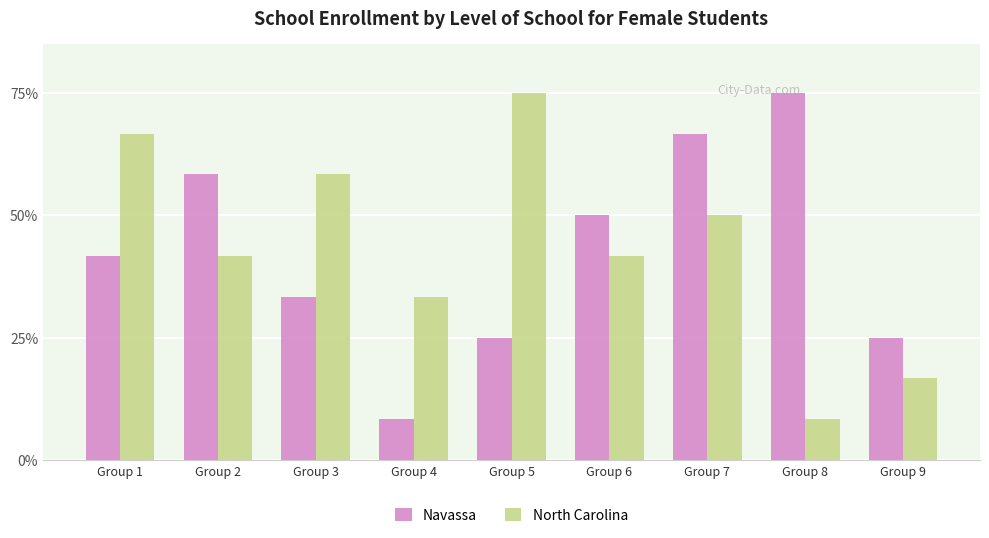

Rank the categories by Navassa value from lowest to highest.

Group 4, Group 5, Group 9, Group 3, Group 1, Group 6, Group 2, Group 7, Group 8